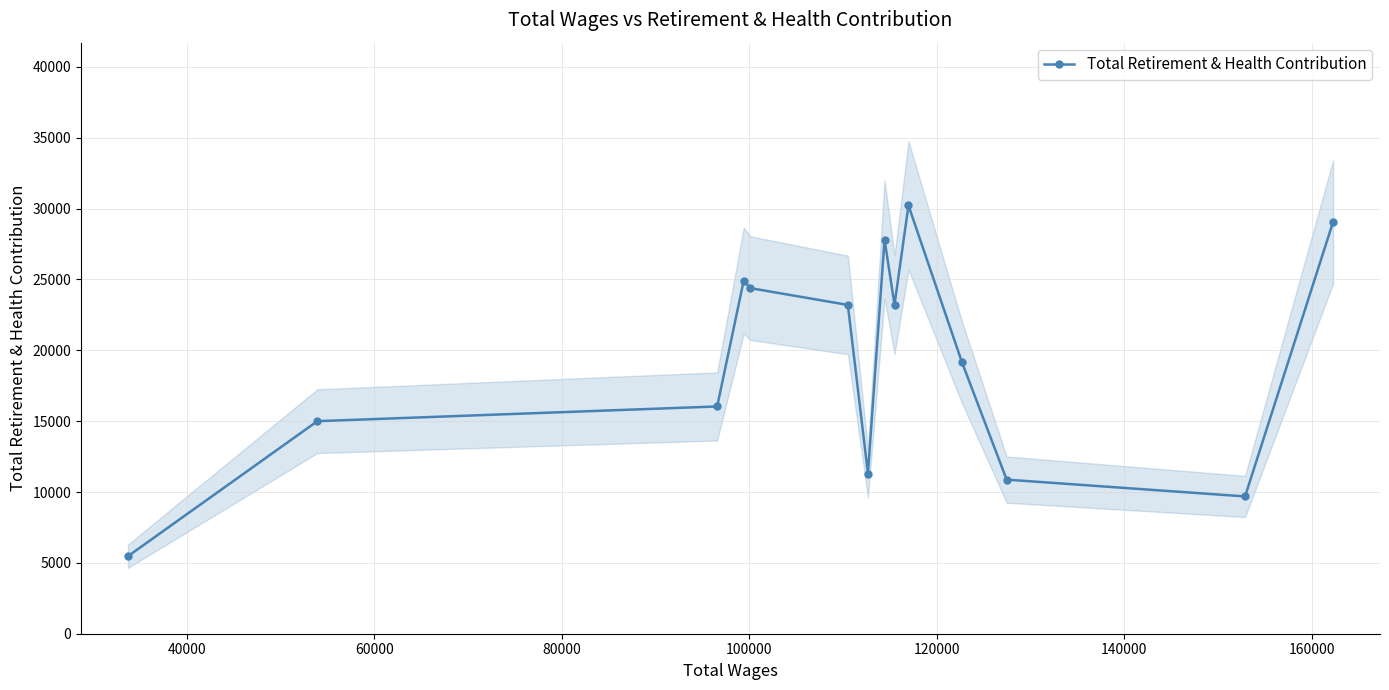

What is the value of the Total Retirement & Health Contribution point at the 2nd from the left?

14998